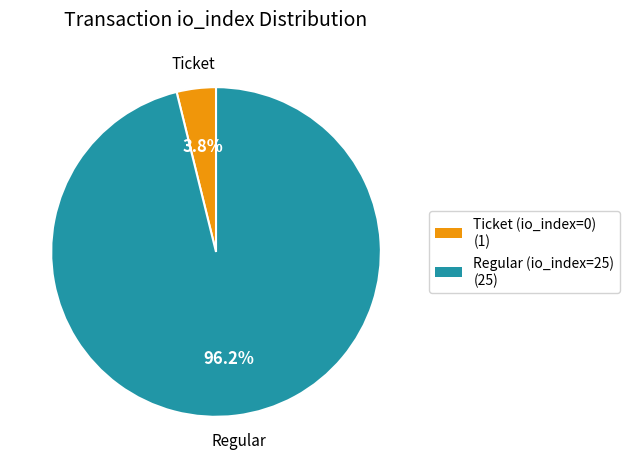

Is there any slice that represents more than half of the pie?

Yes